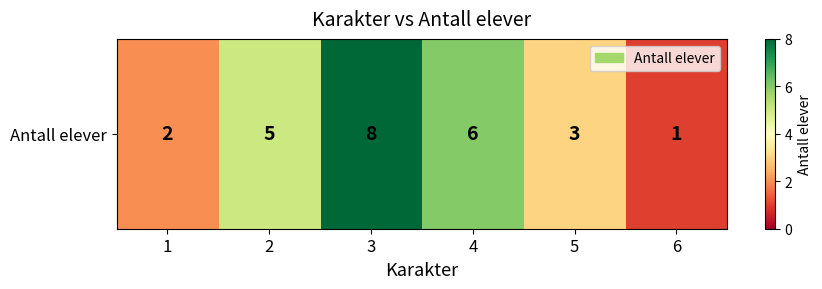

Reading right to left, list all the values displayed in this chart.

6=1	5=3	4=6	3=8	2=5	1=2